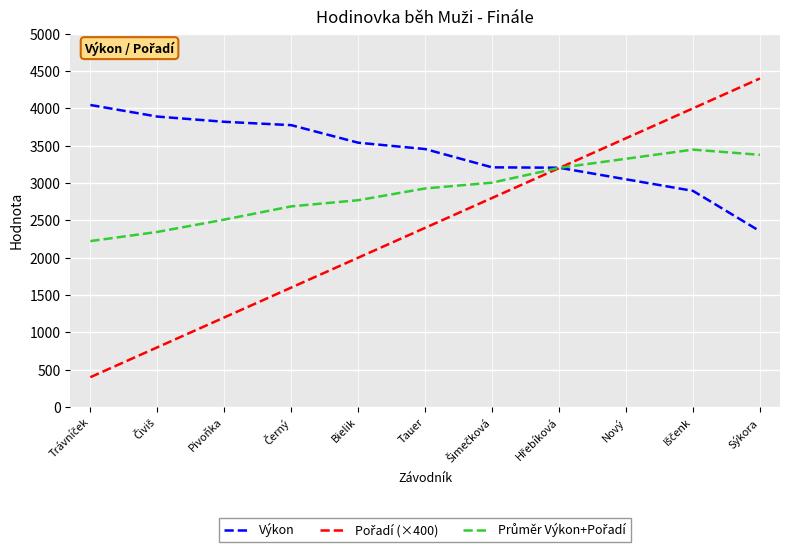

At which category does the chart reach its peak across all series?

Sýkora